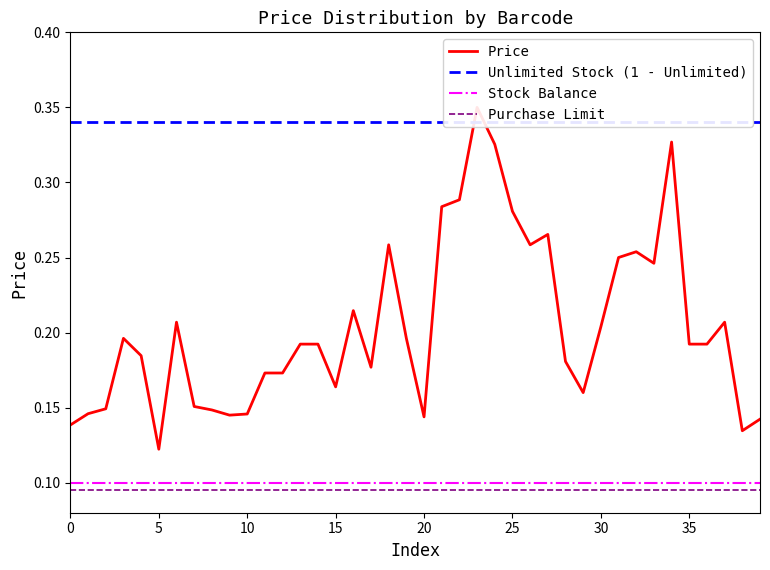

What is the label of the 13th point from the right?

27